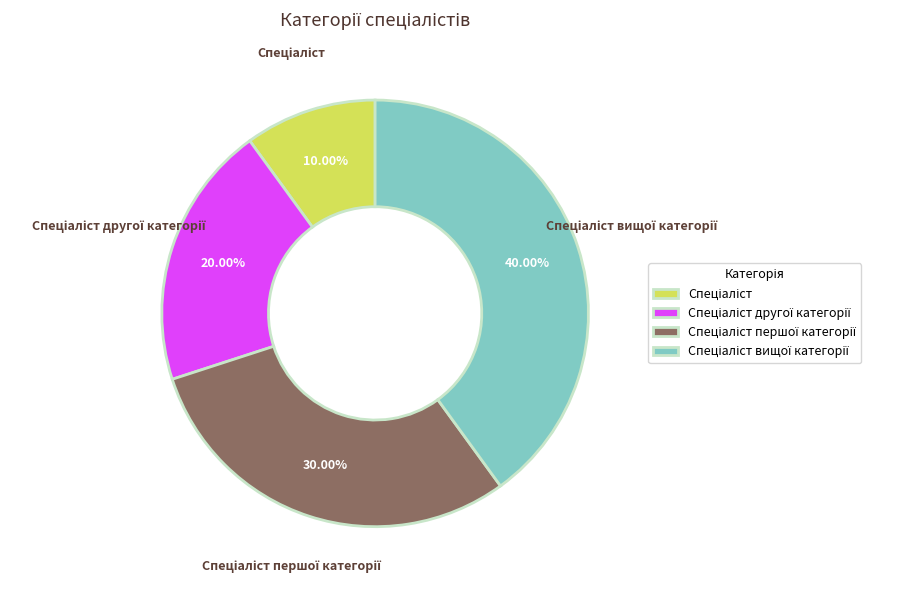

Is there any slice that represents more than half of the pie?

No